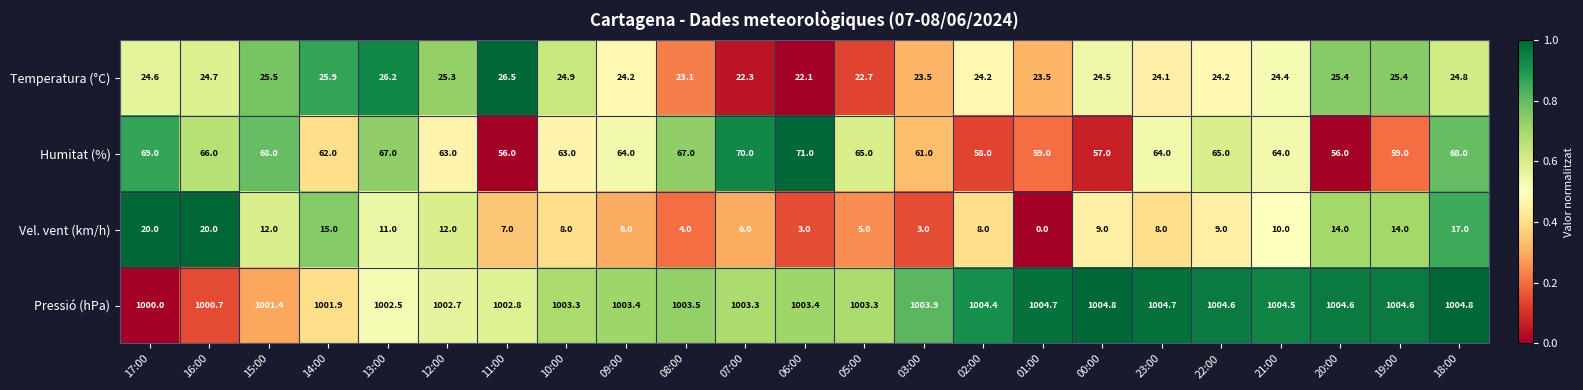

What is the total value across all series at 03:00?

1091.4